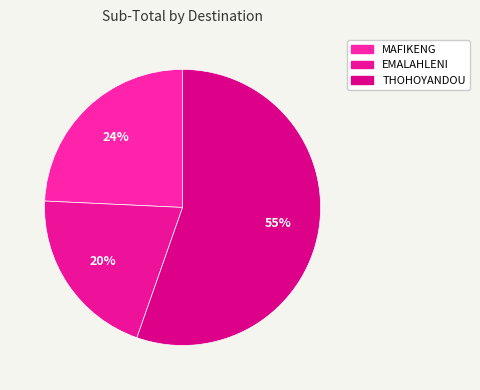

True or false: THOHOYANDOU accounts for 55% of the total.

True